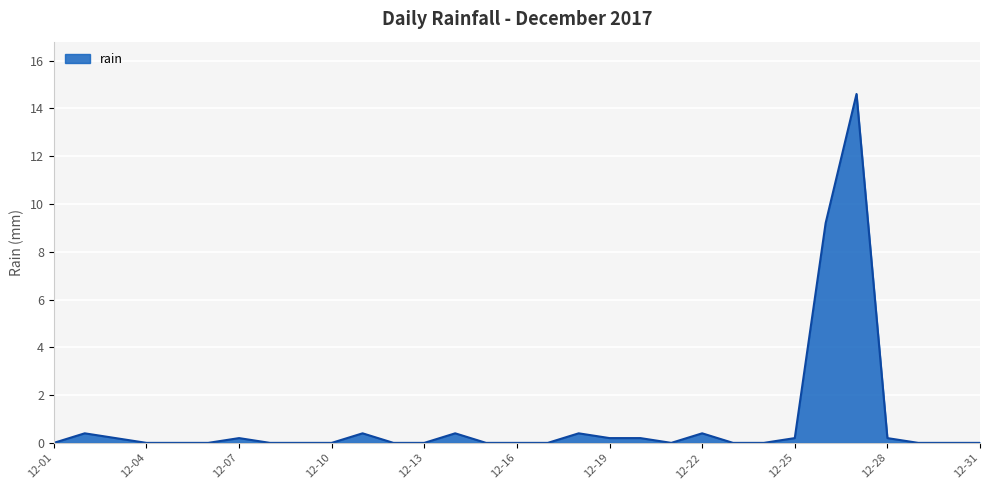

What is the difference between the maximum and minimum values?

14.6